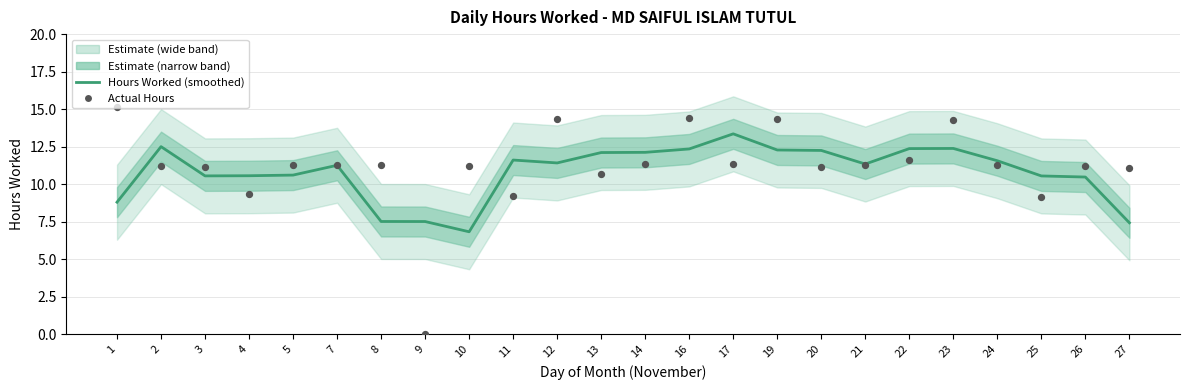

At how many categories does at least one series exceed 0?

24